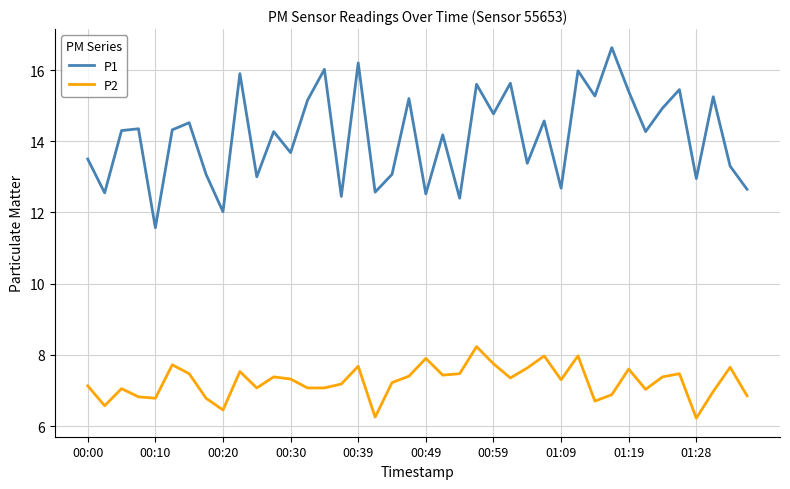

List the series in order of their peak value, highest first.

P1, P2